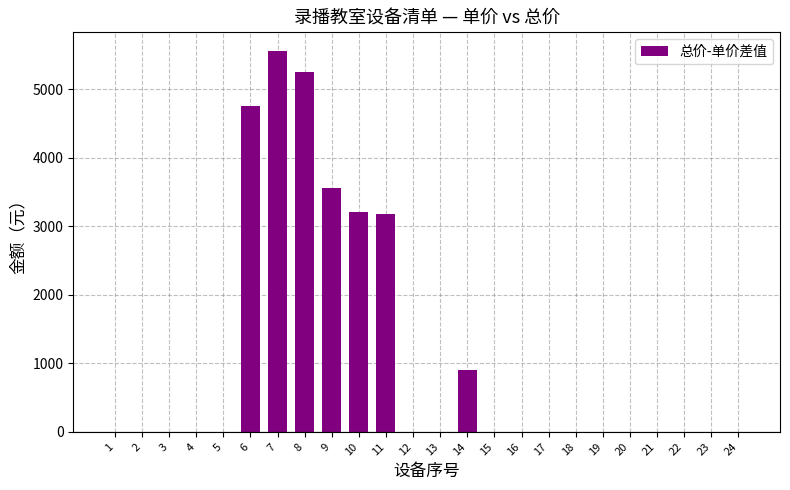

What is the greatest value displayed?

5550